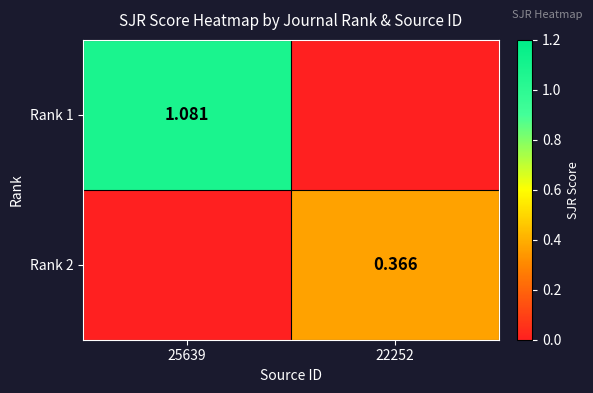

Is the value of Rank 1 at 25639 greater than the value of Rank 2 at 22252?

Yes